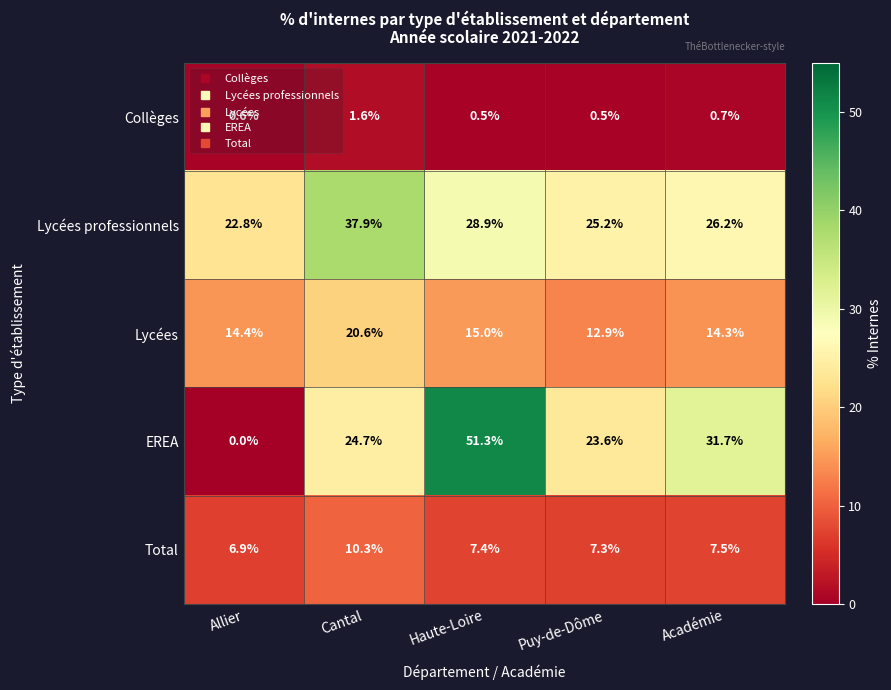

Which category has the highest value across all series?

Haute-Loire